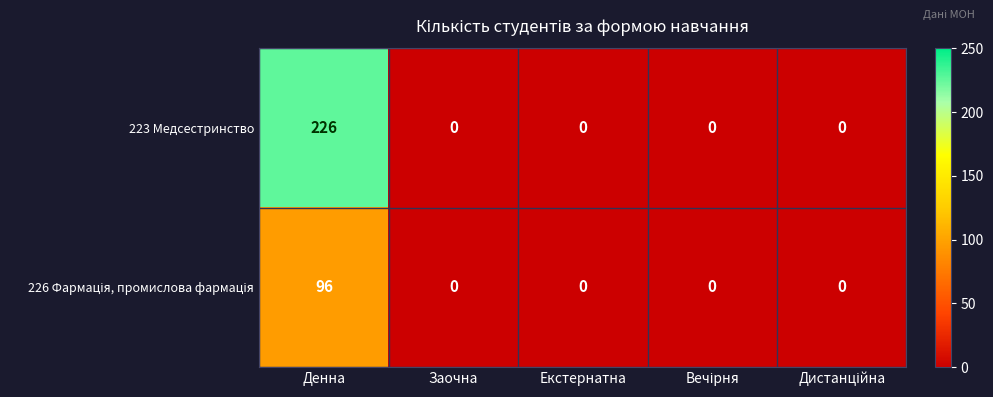

How many series are shown in this chart?

2